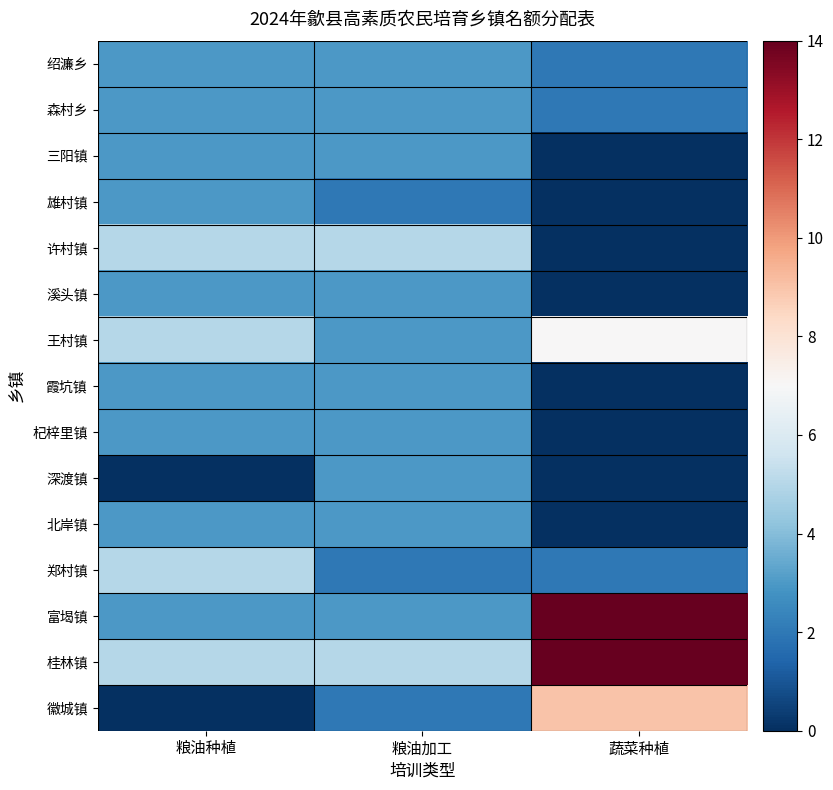

Which has a higher value, 粮油加工 or 蔬菜种植?

粮油加工